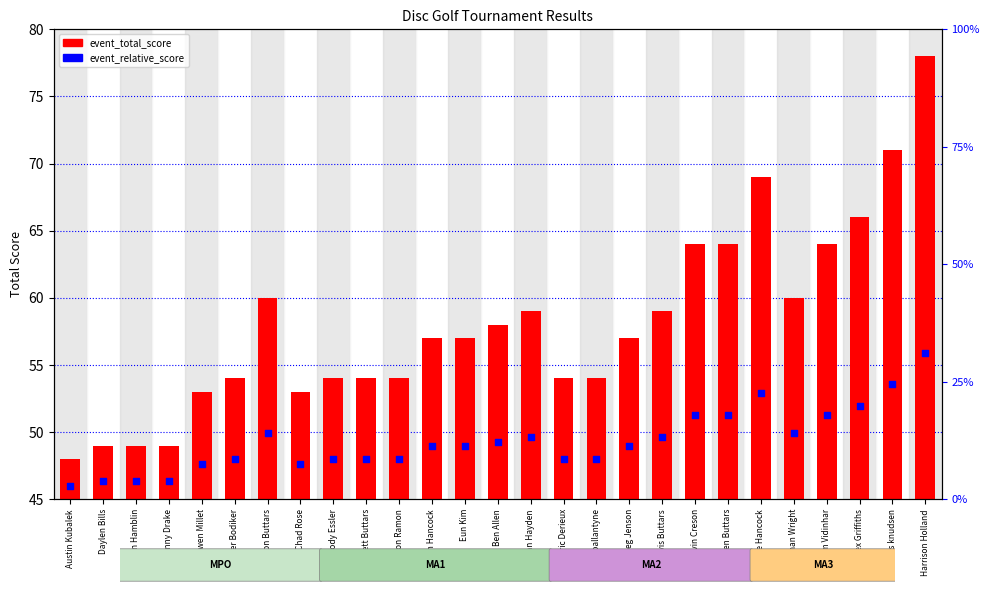

Which has a higher value, Luke Hancock or Owen Millet?

Luke Hancock